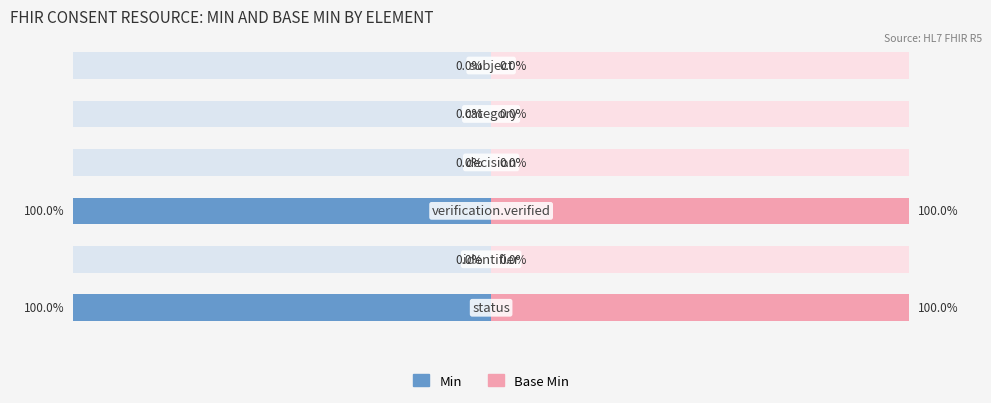

Which series has the largest range (max minus min)?

Min